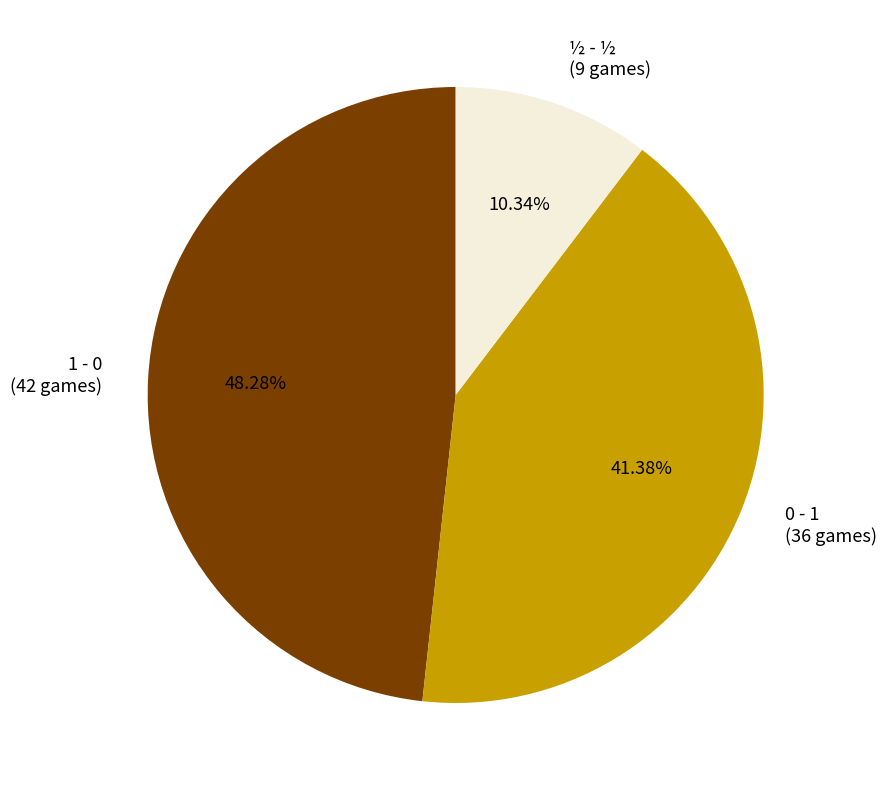

To the nearest percent, what portion does 1 - 0 represent?

48%